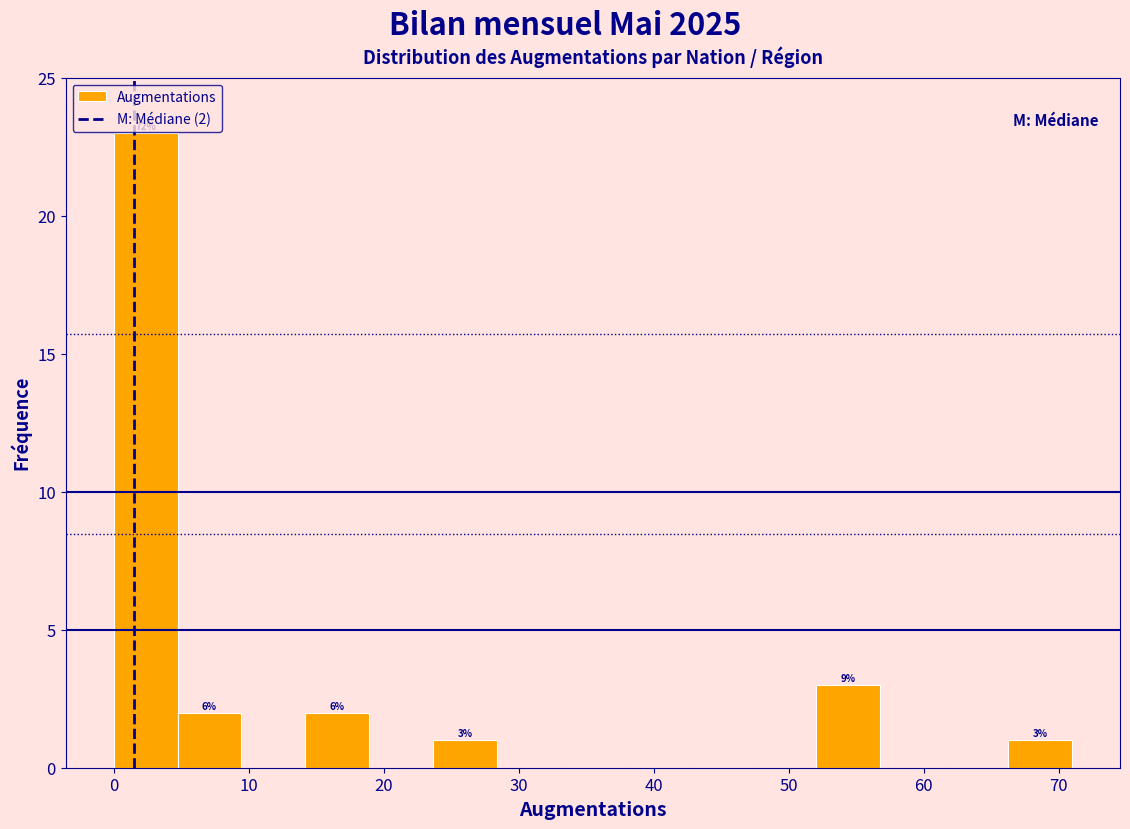

Which range on the x-axis has the tallest bar?

0 to 5